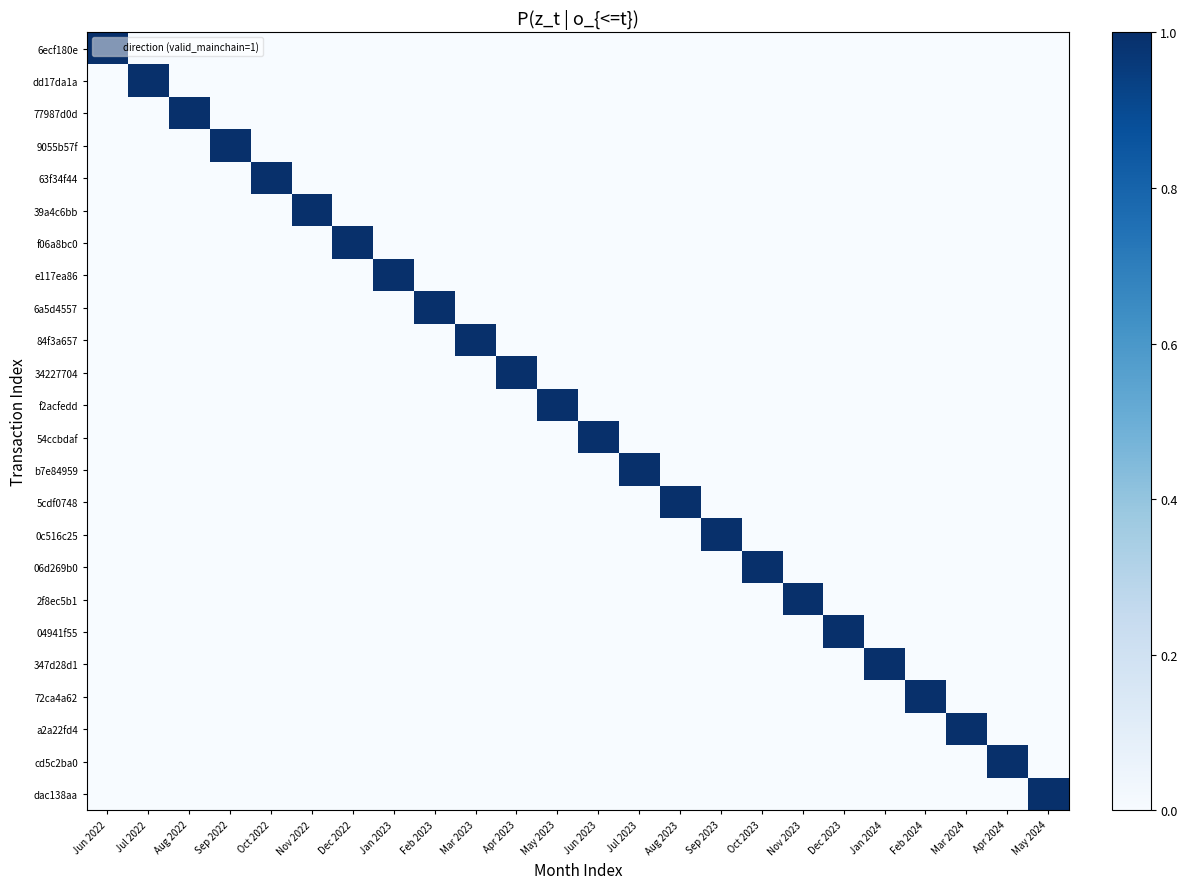

Reading left to right, transcribe all the data shown in this chart.

6ecf180e: Jun 2022=1	Jul 2022=0	Aug 2022=0	Sep 2022=0	Oct 2022=0	Nov 2022=0	Dec 2022=0	Jan 2023=0	Feb 2023=0	Mar 2023=0	Apr 2023=0	May 2023=0	Jun 2023=0	Jul 2023=0	Aug 2023=0	Sep 2023=0	Oct 2023=0	Nov 2023=0	Dec 2023=0	Jan 2024=0	Feb 2024=0	Mar 2024=0	Apr 2024=0	May 2024=0
dd17da1a: Jun 2022=0	Jul 2022=1	Aug 2022=0	Sep 2022=0	Oct 2022=0	Nov 2022=0	Dec 2022=0	Jan 2023=0	Feb 2023=0	Mar 2023=0	Apr 2023=0	May 2023=0	Jun 2023=0	Jul 2023=0	Aug 2023=0	Sep 2023=0	Oct 2023=0	Nov 2023=0	Dec 2023=0	Jan 2024=0	Feb 2024=0	Mar 2024=0	Apr 2024=0	May 2024=0
77987d0d: Jun 2022=0	Jul 2022=0	Aug 2022=1	Sep 2022=0	Oct 2022=0	Nov 2022=0	Dec 2022=0	Jan 2023=0	Feb 2023=0	Mar 2023=0	Apr 2023=0	May 2023=0	Jun 2023=0	Jul 2023=0	Aug 2023=0	Sep 2023=0	Oct 2023=0	Nov 2023=0	Dec 2023=0	Jan 2024=0	Feb 2024=0	Mar 2024=0	Apr 2024=0	May 2024=0
9055b57f: Jun 2022=0	Jul 2022=0	Aug 2022=0	Sep 2022=1	Oct 2022=0	Nov 2022=0	Dec 2022=0	Jan 2023=0	Feb 2023=0	Mar 2023=0	Apr 2023=0	May 2023=0	Jun 2023=0	Jul 2023=0	Aug 2023=0	Sep 2023=0	Oct 2023=0	Nov 2023=0	Dec 2023=0	Jan 2024=0	Feb 2024=0	Mar 2024=0	Apr 2024=0	May 2024=0
63f34f44: Jun 2022=0	Jul 2022=0	Aug 2022=0	Sep 2022=0	Oct 2022=1	Nov 2022=0	Dec 2022=0	Jan 2023=0	Feb 2023=0	Mar 2023=0	Apr 2023=0	May 2023=0	Jun 2023=0	Jul 2023=0	Aug 2023=0	Sep 2023=0	Oct 2023=0	Nov 2023=0	Dec 2023=0	Jan 2024=0	Feb 2024=0	Mar 2024=0	Apr 2024=0	May 2024=0
39a4c6bb: Jun 2022=0	Jul 2022=0	Aug 2022=0	Sep 2022=0	Oct 2022=0	Nov 2022=1	Dec 2022=0	Jan 2023=0	Feb 2023=0	Mar 2023=0	Apr 2023=0	May 2023=0	Jun 2023=0	Jul 2023=0	Aug 2023=0	Sep 2023=0	Oct 2023=0	Nov 2023=0	Dec 2023=0	Jan 2024=0	Feb 2024=0	Mar 2024=0	Apr 2024=0	May 2024=0
f06a8bc0: Jun 2022=0	Jul 2022=0	Aug 2022=0	Sep 2022=0	Oct 2022=0	Nov 2022=0	Dec 2022=1	Jan 2023=0	Feb 2023=0	Mar 2023=0	Apr 2023=0	May 2023=0	Jun 2023=0	Jul 2023=0	Aug 2023=0	Sep 2023=0	Oct 2023=0	Nov 2023=0	Dec 2023=0	Jan 2024=0	Feb 2024=0	Mar 2024=0	Apr 2024=0	May 2024=0
e117ea86: Jun 2022=0	Jul 2022=0	Aug 2022=0	Sep 2022=0	Oct 2022=0	Nov 2022=0	Dec 2022=0	Jan 2023=1	Feb 2023=0	Mar 2023=0	Apr 2023=0	May 2023=0	Jun 2023=0	Jul 2023=0	Aug 2023=0	Sep 2023=0	Oct 2023=0	Nov 2023=0	Dec 2023=0	Jan 2024=0	Feb 2024=0	Mar 2024=0	Apr 2024=0	May 2024=0
6a5d4557: Jun 2022=0	Jul 2022=0	Aug 2022=0	Sep 2022=0	Oct 2022=0	Nov 2022=0	Dec 2022=0	Jan 2023=0	Feb 2023=1	Mar 2023=0	Apr 2023=0	May 2023=0	Jun 2023=0	Jul 2023=0	Aug 2023=0	Sep 2023=0	Oct 2023=0	Nov 2023=0	Dec 2023=0	Jan 2024=0	Feb 2024=0	Mar 2024=0	Apr 2024=0	May 2024=0
84f3a657: Jun 2022=0	Jul 2022=0	Aug 2022=0	Sep 2022=0	Oct 2022=0	Nov 2022=0	Dec 2022=0	Jan 2023=0	Feb 2023=0	Mar 2023=1	Apr 2023=0	May 2023=0	Jun 2023=0	Jul 2023=0	Aug 2023=0	Sep 2023=0	Oct 2023=0	Nov 2023=0	Dec 2023=0	Jan 2024=0	Feb 2024=0	Mar 2024=0	Apr 2024=0	May 2024=0
34227704: Jun 2022=0	Jul 2022=0	Aug 2022=0	Sep 2022=0	Oct 2022=0	Nov 2022=0	Dec 2022=0	Jan 2023=0	Feb 2023=0	Mar 2023=0	Apr 2023=1	May 2023=0	Jun 2023=0	Jul 2023=0	Aug 2023=0	Sep 2023=0	Oct 2023=0	Nov 2023=0	Dec 2023=0	Jan 2024=0	Feb 2024=0	Mar 2024=0	Apr 2024=0	May 2024=0
f2acfedd: Jun 2022=0	Jul 2022=0	Aug 2022=0	Sep 2022=0	Oct 2022=0	Nov 2022=0	Dec 2022=0	Jan 2023=0	Feb 2023=0	Mar 2023=0	Apr 2023=0	May 2023=1	Jun 2023=0	Jul 2023=0	Aug 2023=0	Sep 2023=0	Oct 2023=0	Nov 2023=0	Dec 2023=0	Jan 2024=0	Feb 2024=0	Mar 2024=0	Apr 2024=0	May 2024=0
54ccbdaf: Jun 2022=0	Jul 2022=0	Aug 2022=0	Sep 2022=0	Oct 2022=0	Nov 2022=0	Dec 2022=0	Jan 2023=0	Feb 2023=0	Mar 2023=0	Apr 2023=0	May 2023=0	Jun 2023=1	Jul 2023=0	Aug 2023=0	Sep 2023=0	Oct 2023=0	Nov 2023=0	Dec 2023=0	Jan 2024=0	Feb 2024=0	Mar 2024=0	Apr 2024=0	May 2024=0
b7e84959: Jun 2022=0	Jul 2022=0	Aug 2022=0	Sep 2022=0	Oct 2022=0	Nov 2022=0	Dec 2022=0	Jan 2023=0	Feb 2023=0	Mar 2023=0	Apr 2023=0	May 2023=0	Jun 2023=0	Jul 2023=1	Aug 2023=0	Sep 2023=0	Oct 2023=0	Nov 2023=0	Dec 2023=0	Jan 2024=0	Feb 2024=0	Mar 2024=0	Apr 2024=0	May 2024=0
5cdf0748: Jun 2022=0	Jul 2022=0	Aug 2022=0	Sep 2022=0	Oct 2022=0	Nov 2022=0	Dec 2022=0	Jan 2023=0	Feb 2023=0	Mar 2023=0	Apr 2023=0	May 2023=0	Jun 2023=0	Jul 2023=0	Aug 2023=1	Sep 2023=0	Oct 2023=0	Nov 2023=0	Dec 2023=0	Jan 2024=0	Feb 2024=0	Mar 2024=0	Apr 2024=0	May 2024=0
0c516c25: Jun 2022=0	Jul 2022=0	Aug 2022=0	Sep 2022=0	Oct 2022=0	Nov 2022=0	Dec 2022=0	Jan 2023=0	Feb 2023=0	Mar 2023=0	Apr 2023=0	May 2023=0	Jun 2023=0	Jul 2023=0	Aug 2023=0	Sep 2023=1	Oct 2023=0	Nov 2023=0	Dec 2023=0	Jan 2024=0	Feb 2024=0	Mar 2024=0	Apr 2024=0	May 2024=0
06d269b0: Jun 2022=0	Jul 2022=0	Aug 2022=0	Sep 2022=0	Oct 2022=0	Nov 2022=0	Dec 2022=0	Jan 2023=0	Feb 2023=0	Mar 2023=0	Apr 2023=0	May 2023=0	Jun 2023=0	Jul 2023=0	Aug 2023=0	Sep 2023=0	Oct 2023=1	Nov 2023=0	Dec 2023=0	Jan 2024=0	Feb 2024=0	Mar 2024=0	Apr 2024=0	May 2024=0
2f8ec5b1: Jun 2022=0	Jul 2022=0	Aug 2022=0	Sep 2022=0	Oct 2022=0	Nov 2022=0	Dec 2022=0	Jan 2023=0	Feb 2023=0	Mar 2023=0	Apr 2023=0	May 2023=0	Jun 2023=0	Jul 2023=0	Aug 2023=0	Sep 2023=0	Oct 2023=0	Nov 2023=1	Dec 2023=0	Jan 2024=0	Feb 2024=0	Mar 2024=0	Apr 2024=0	May 2024=0
04941f55: Jun 2022=0	Jul 2022=0	Aug 2022=0	Sep 2022=0	Oct 2022=0	Nov 2022=0	Dec 2022=0	Jan 2023=0	Feb 2023=0	Mar 2023=0	Apr 2023=0	May 2023=0	Jun 2023=0	Jul 2023=0	Aug 2023=0	Sep 2023=0	Oct 2023=0	Nov 2023=0	Dec 2023=1	Jan 2024=0	Feb 2024=0	Mar 2024=0	Apr 2024=0	May 2024=0
347d28d1: Jun 2022=0	Jul 2022=0	Aug 2022=0	Sep 2022=0	Oct 2022=0	Nov 2022=0	Dec 2022=0	Jan 2023=0	Feb 2023=0	Mar 2023=0	Apr 2023=0	May 2023=0	Jun 2023=0	Jul 2023=0	Aug 2023=0	Sep 2023=0	Oct 2023=0	Nov 2023=0	Dec 2023=0	Jan 2024=1	Feb 2024=0	Mar 2024=0	Apr 2024=0	May 2024=0
72ca4a62: Jun 2022=0	Jul 2022=0	Aug 2022=0	Sep 2022=0	Oct 2022=0	Nov 2022=0	Dec 2022=0	Jan 2023=0	Feb 2023=0	Mar 2023=0	Apr 2023=0	May 2023=0	Jun 2023=0	Jul 2023=0	Aug 2023=0	Sep 2023=0	Oct 2023=0	Nov 2023=0	Dec 2023=0	Jan 2024=0	Feb 2024=1	Mar 2024=0	Apr 2024=0	May 2024=0
a2a22fd4: Jun 2022=0	Jul 2022=0	Aug 2022=0	Sep 2022=0	Oct 2022=0	Nov 2022=0	Dec 2022=0	Jan 2023=0	Feb 2023=0	Mar 2023=0	Apr 2023=0	May 2023=0	Jun 2023=0	Jul 2023=0	Aug 2023=0	Sep 2023=0	Oct 2023=0	Nov 2023=0	Dec 2023=0	Jan 2024=0	Feb 2024=0	Mar 2024=1	Apr 2024=0	May 2024=0
cd5c2ba0: Jun 2022=0	Jul 2022=0	Aug 2022=0	Sep 2022=0	Oct 2022=0	Nov 2022=0	Dec 2022=0	Jan 2023=0	Feb 2023=0	Mar 2023=0	Apr 2023=0	May 2023=0	Jun 2023=0	Jul 2023=0	Aug 2023=0	Sep 2023=0	Oct 2023=0	Nov 2023=0	Dec 2023=0	Jan 2024=0	Feb 2024=0	Mar 2024=0	Apr 2024=1	May 2024=0
dac138aa: Jun 2022=0	Jul 2022=0	Aug 2022=0	Sep 2022=0	Oct 2022=0	Nov 2022=0	Dec 2022=0	Jan 2023=0	Feb 2023=0	Mar 2023=0	Apr 2023=0	May 2023=0	Jun 2023=0	Jul 2023=0	Aug 2023=0	Sep 2023=0	Oct 2023=0	Nov 2023=0	Dec 2023=0	Jan 2024=0	Feb 2024=0	Mar 2024=0	Apr 2024=0	May 2024=1